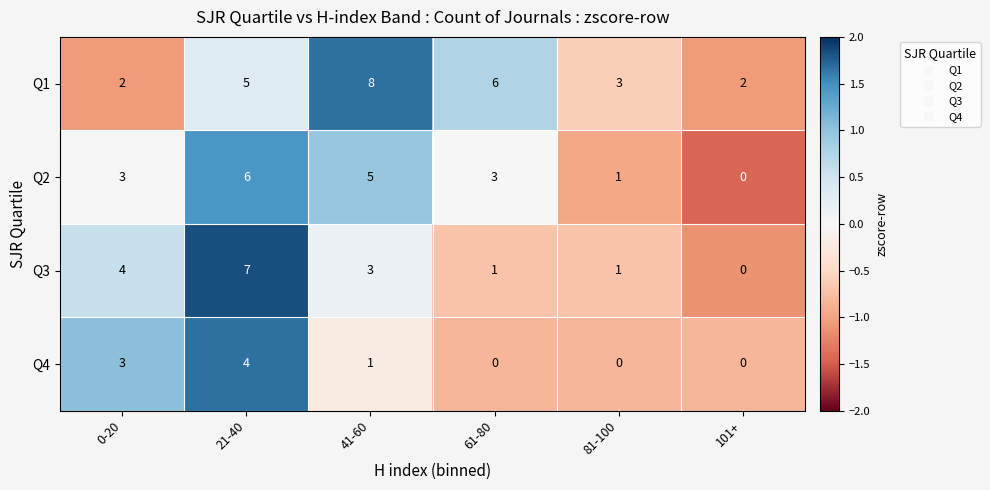

Which series has the largest total across all categories?

Q1